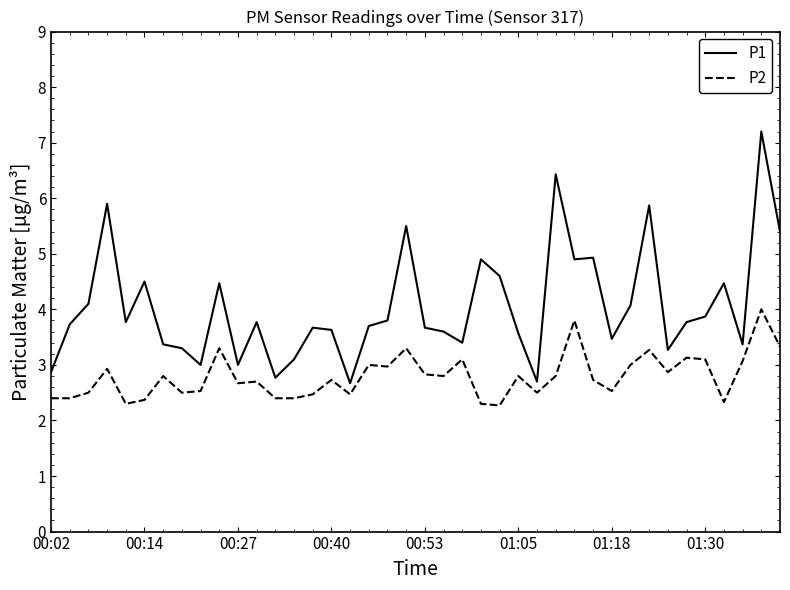

Which series has the widest spread of values?

P1